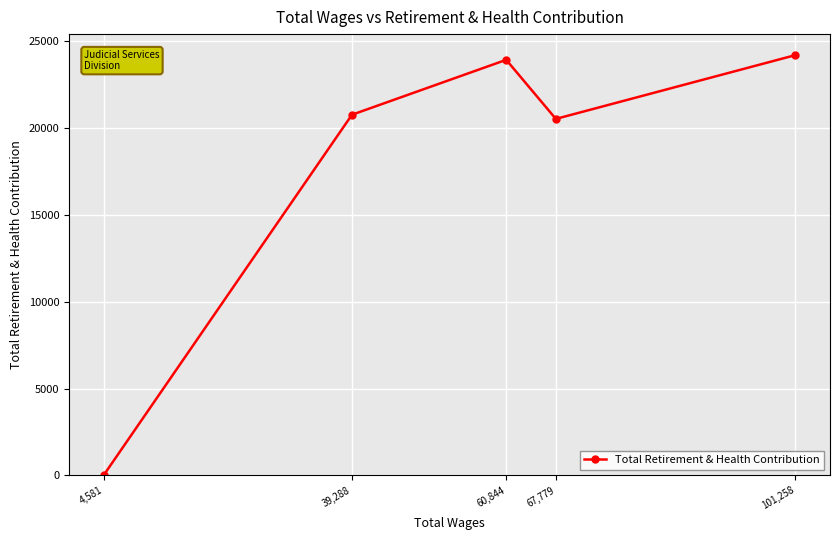

The chart shows a value of 27476 at 39,288. True or false?

False